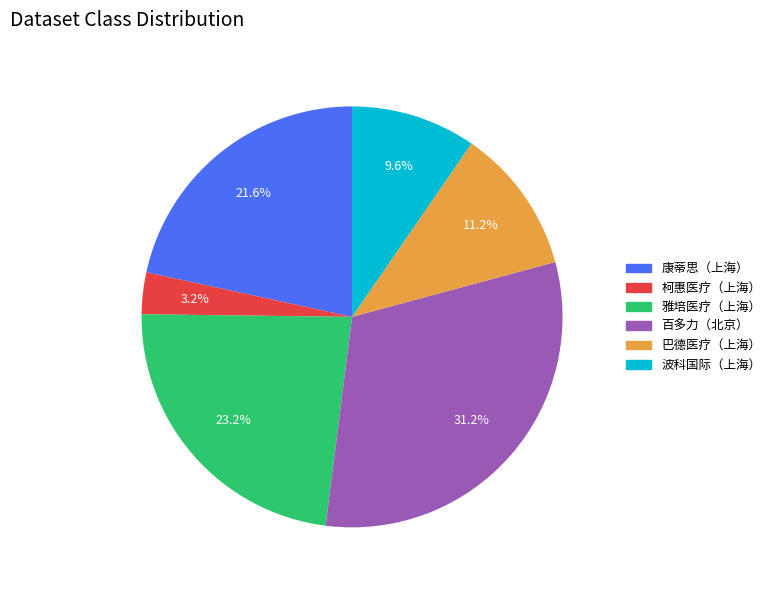

Does any single category account for the majority?

No